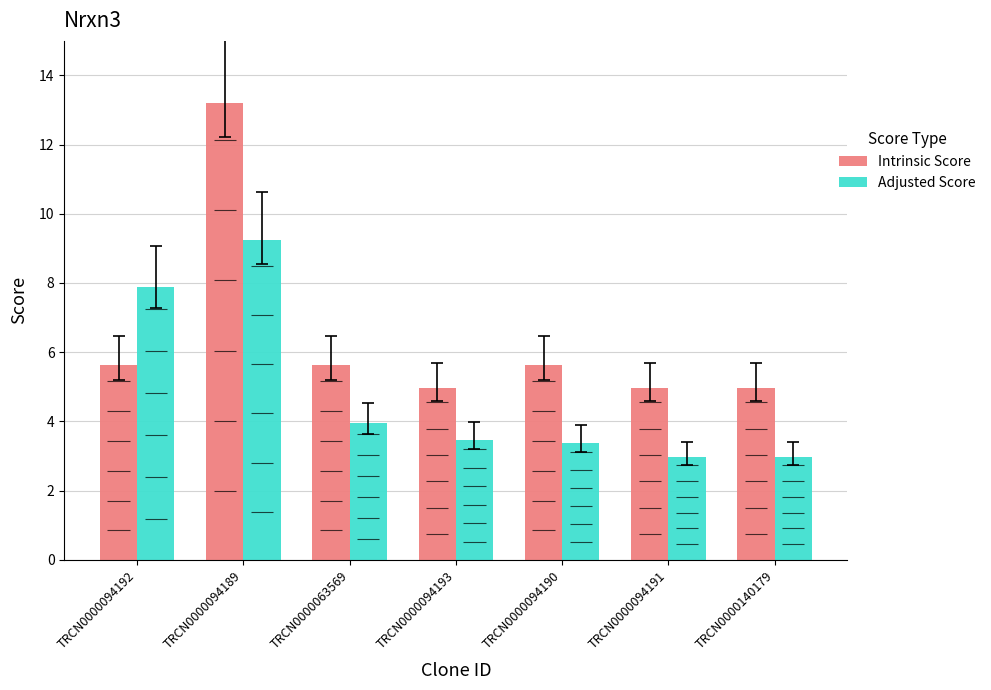

List the series in order of their overall mean, highest first.

Intrinsic Score, Adjusted Score